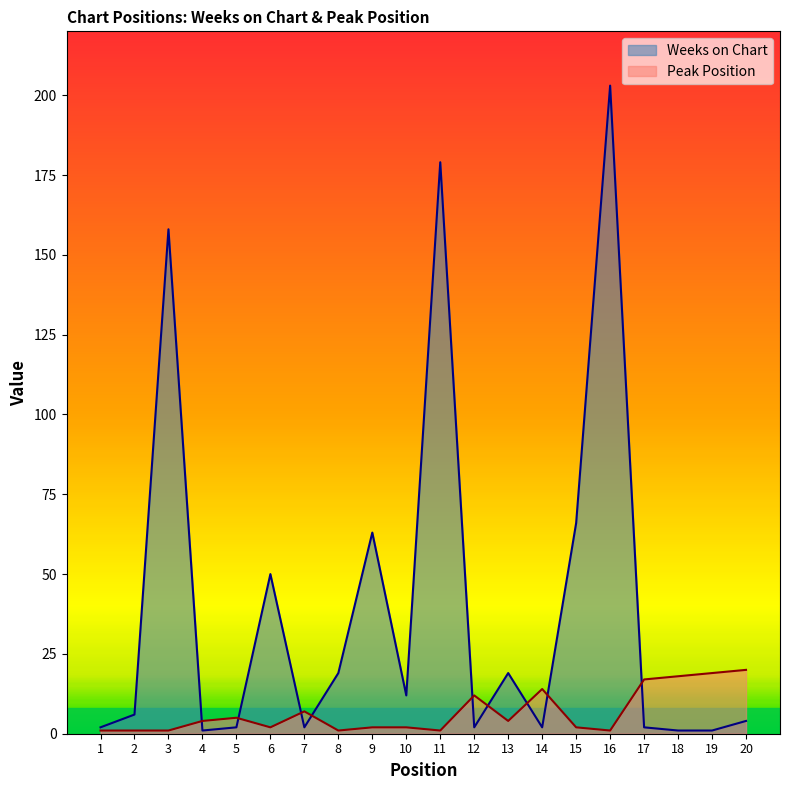

Between which two adjacent categories do Peak Position and Weeks on Chart first intersect?

3 and 4